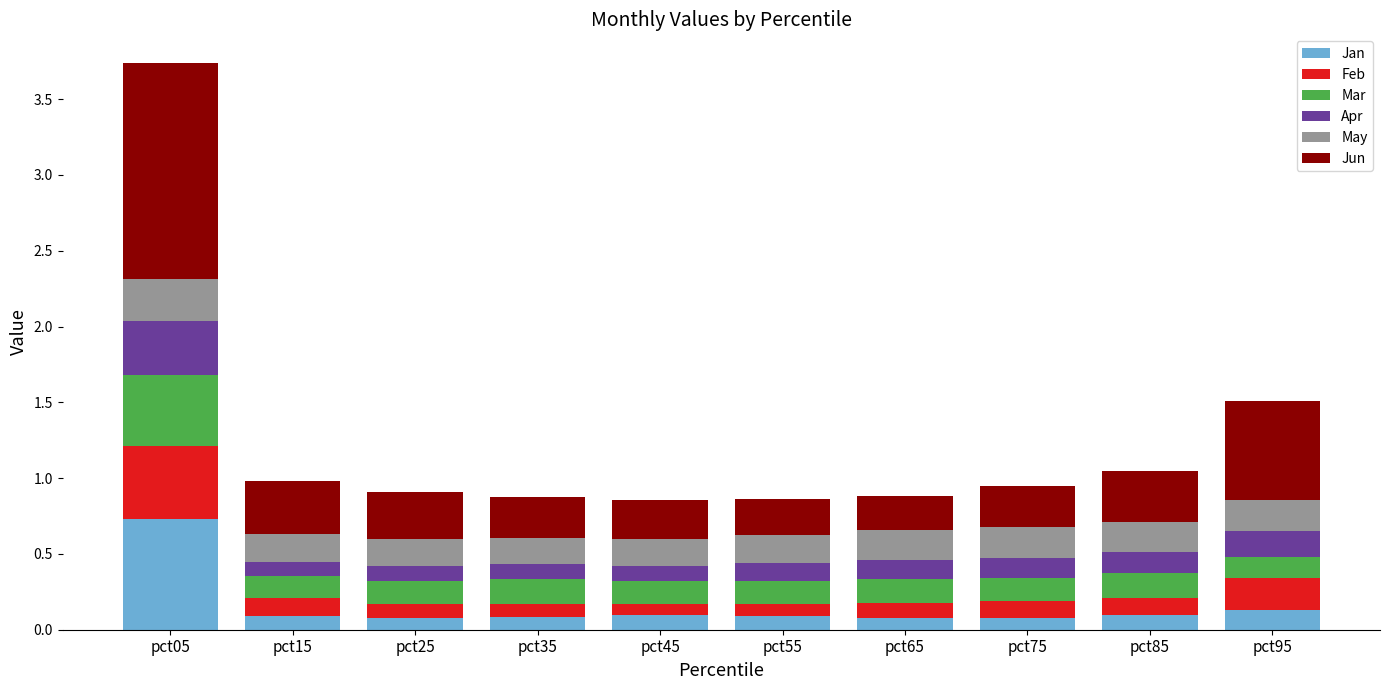

What is the sum of all Jan values?

1.6